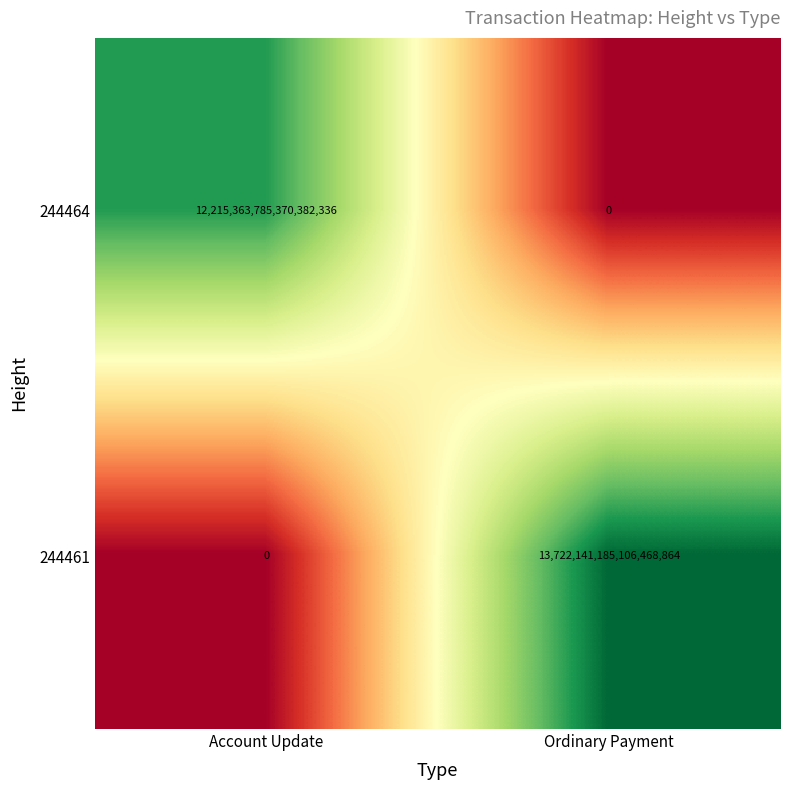

At which label does 244464 reach its minimum?

Ordinary Payment